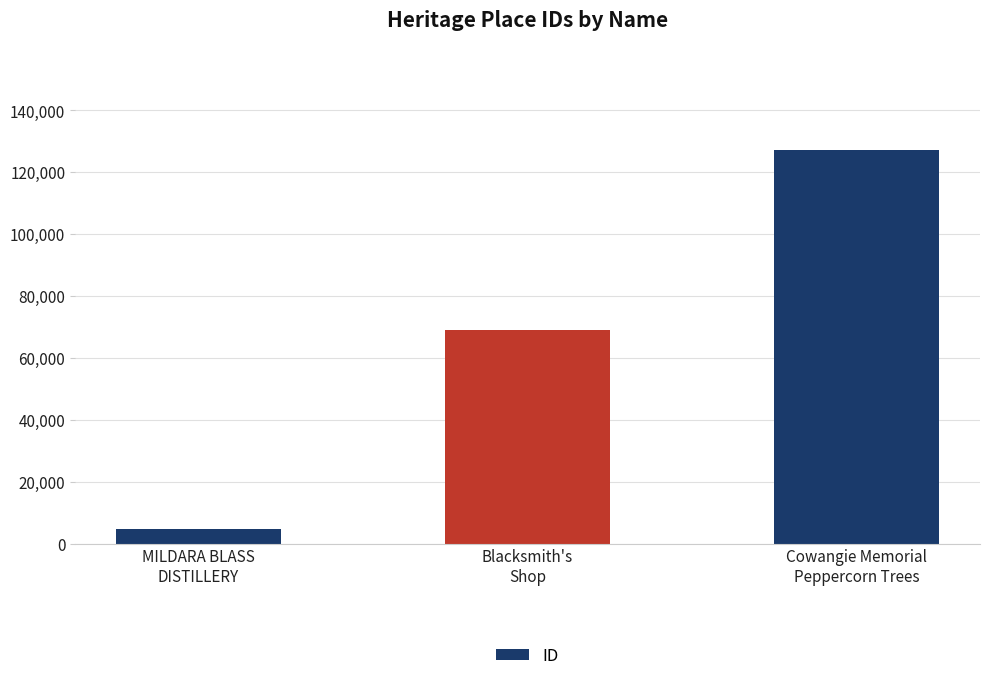

What is the change in value from MILDARA BLASS
DISTILLERY to Cowangie Memorial
Peppercorn Trees?

+122459